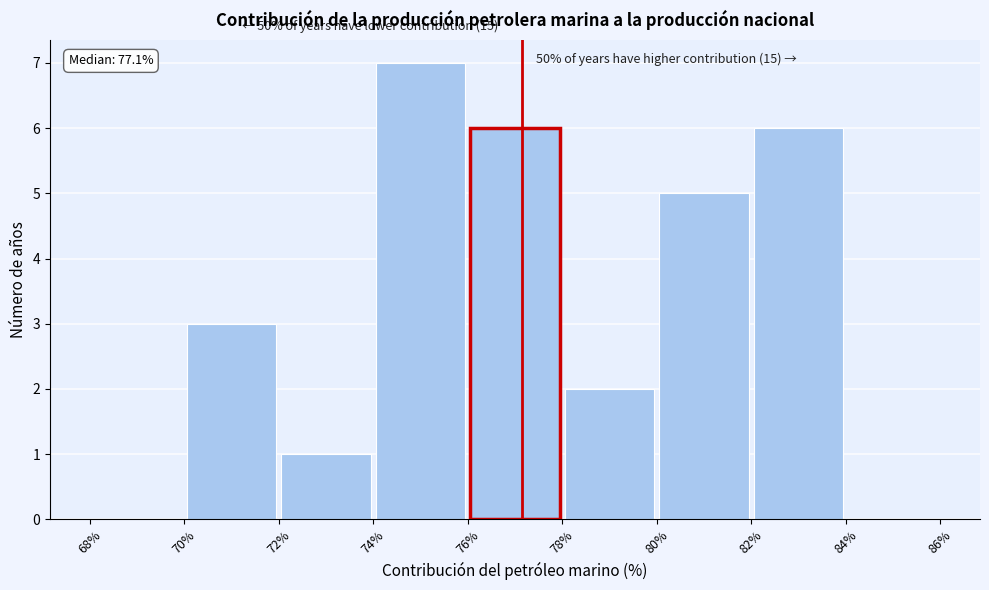

Which range on the x-axis has the tallest bar?

74% to 76%